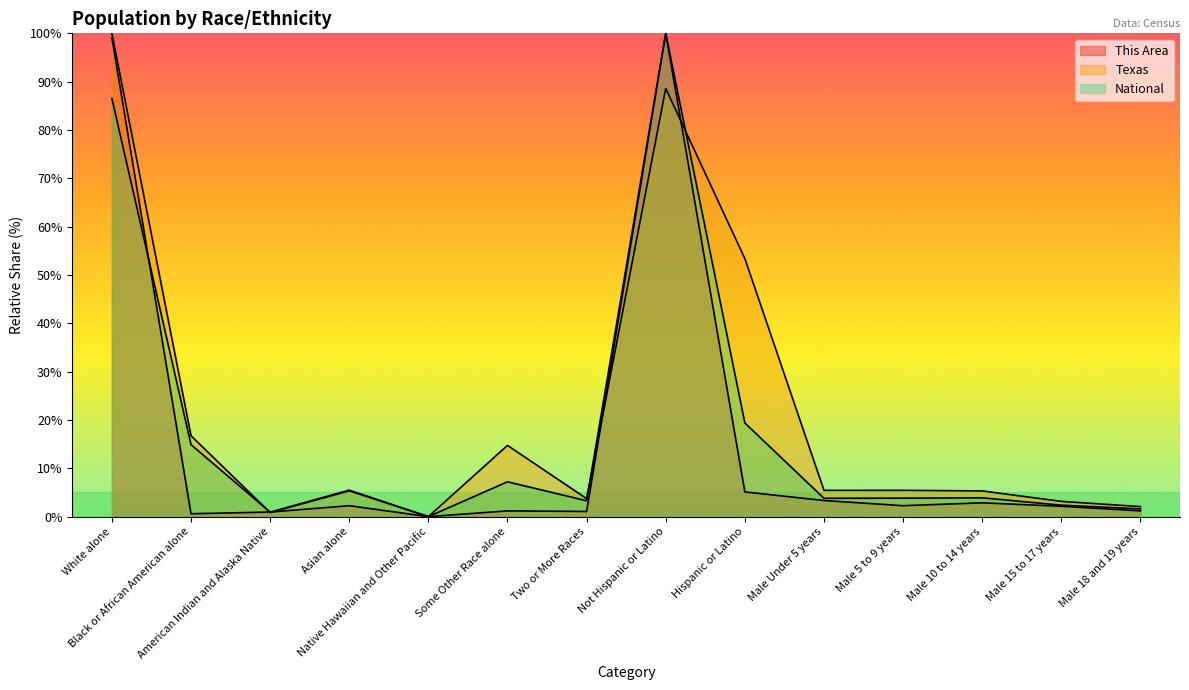

How many values in the Texas series exceed 5?

9